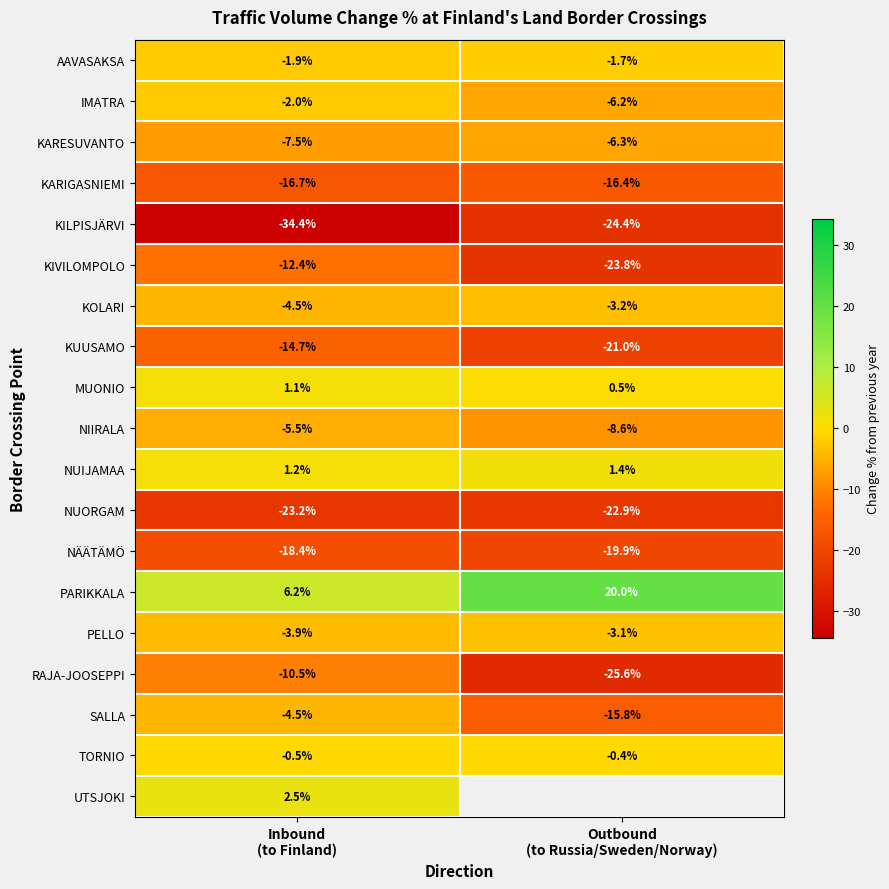

What is the average value of the NÄÄTÄMÖ series?

-19.1